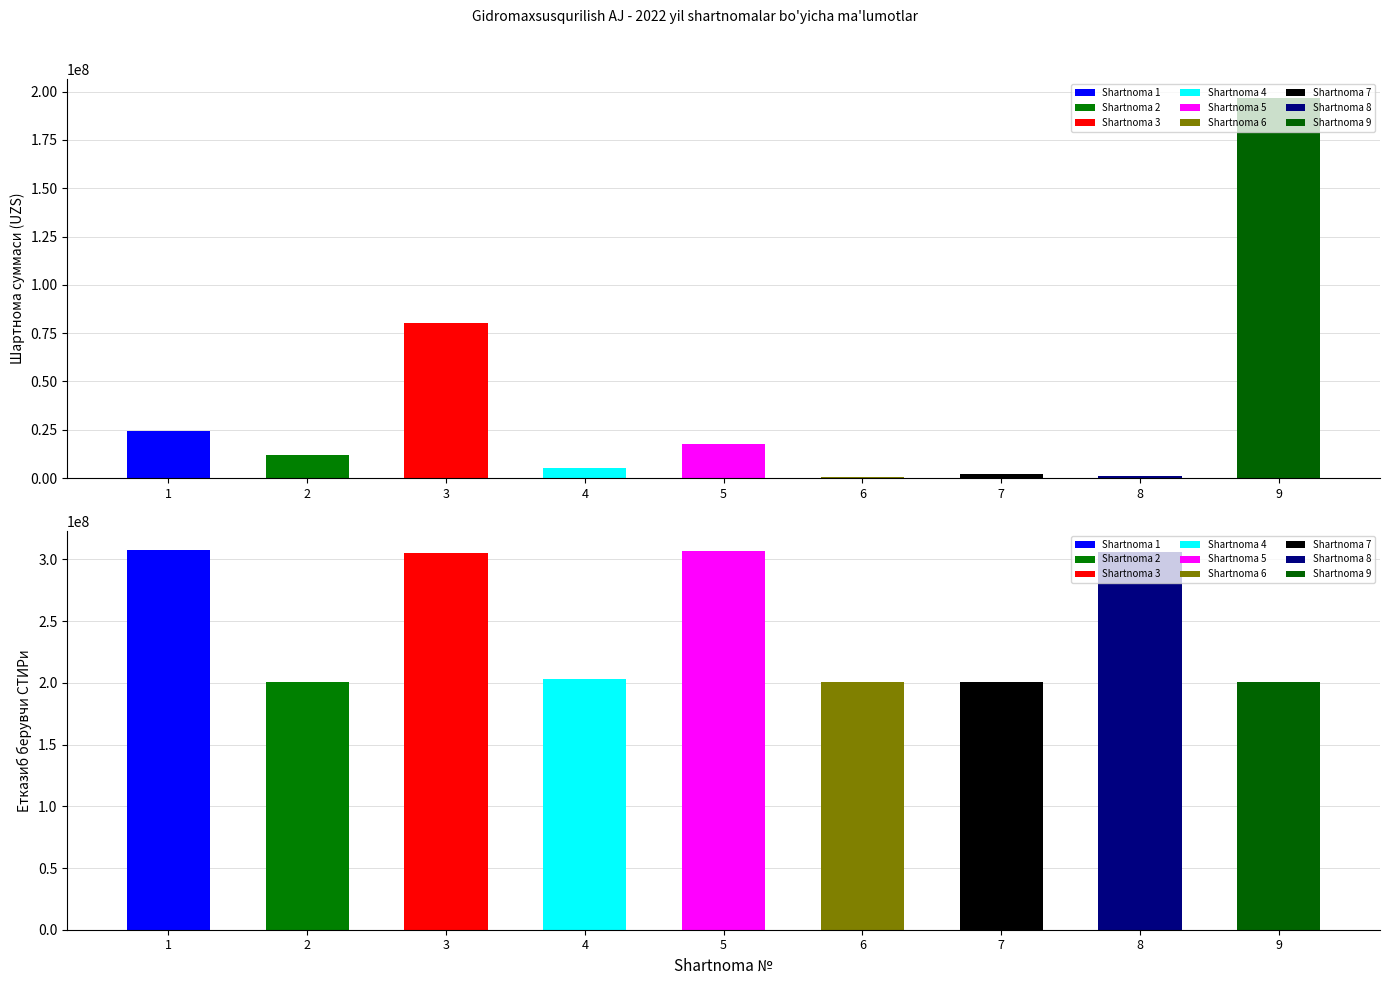

What is the lowest value of the СТИР series?

200494307.0